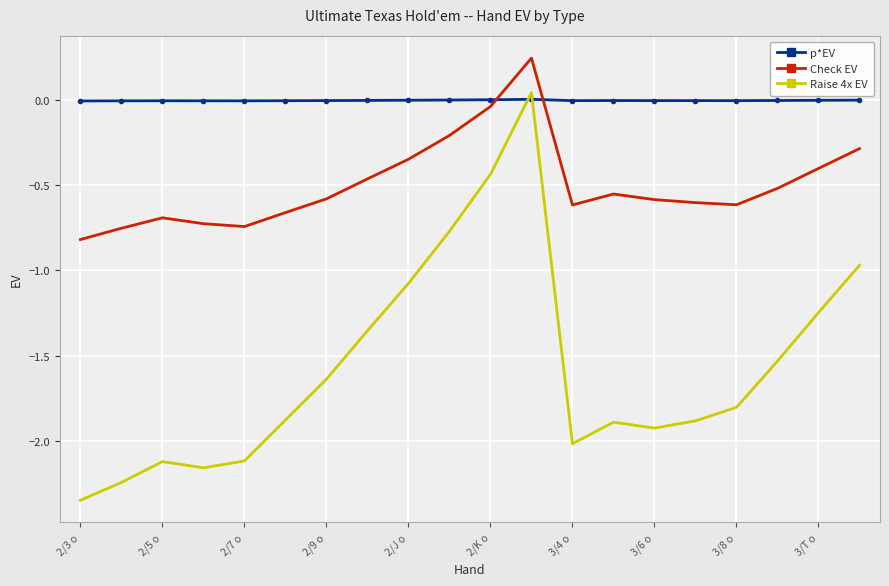

Which series has the largest total across all categories?

p*EV